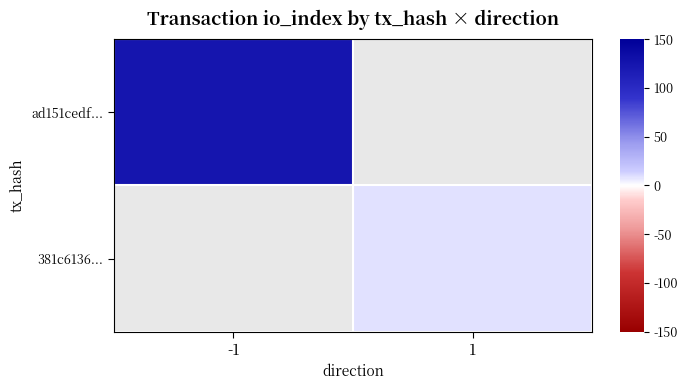

What is the smallest value displayed?

9.0